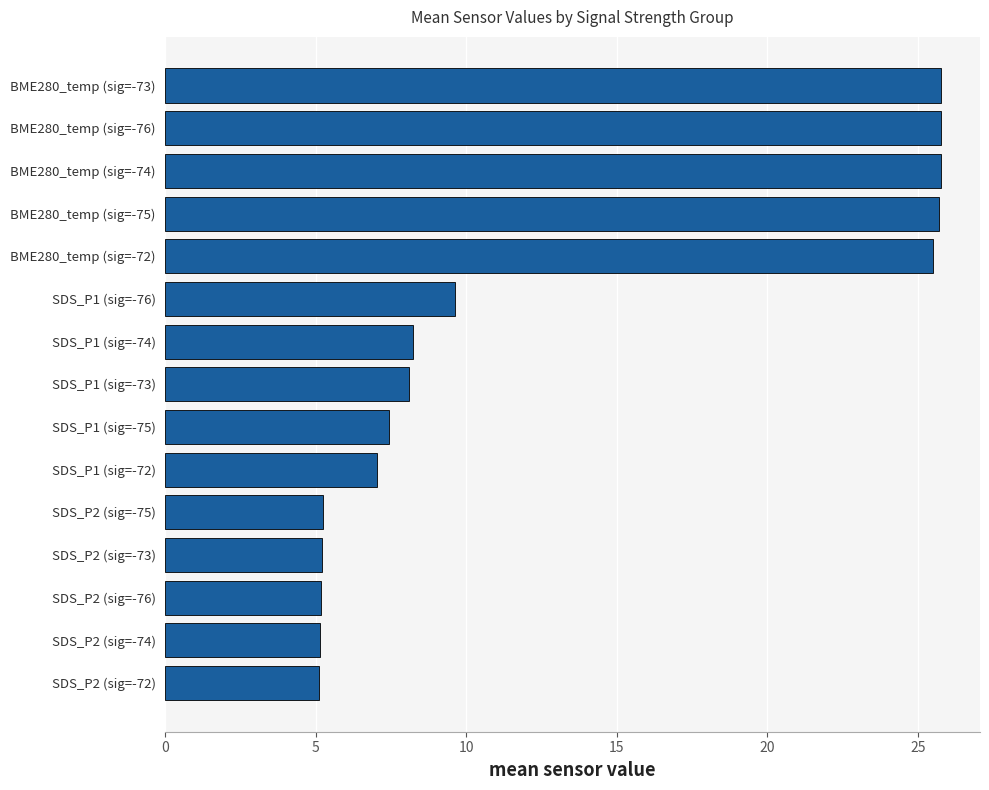

How many series are shown in this chart?

1